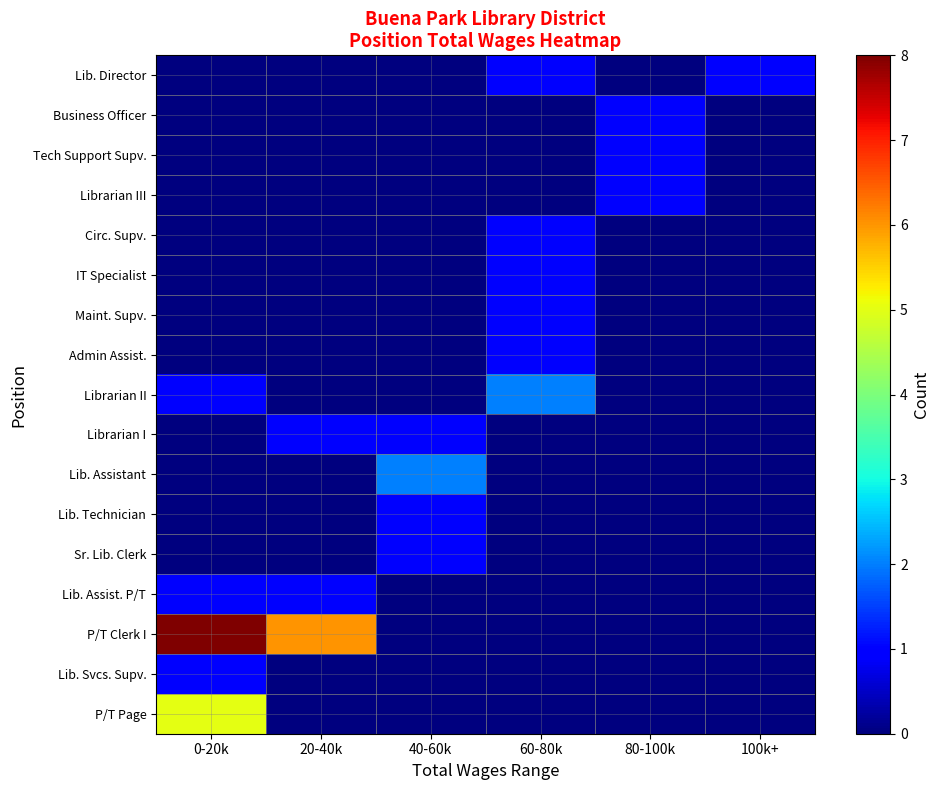

What is the total value across all series at 40-60k?

5